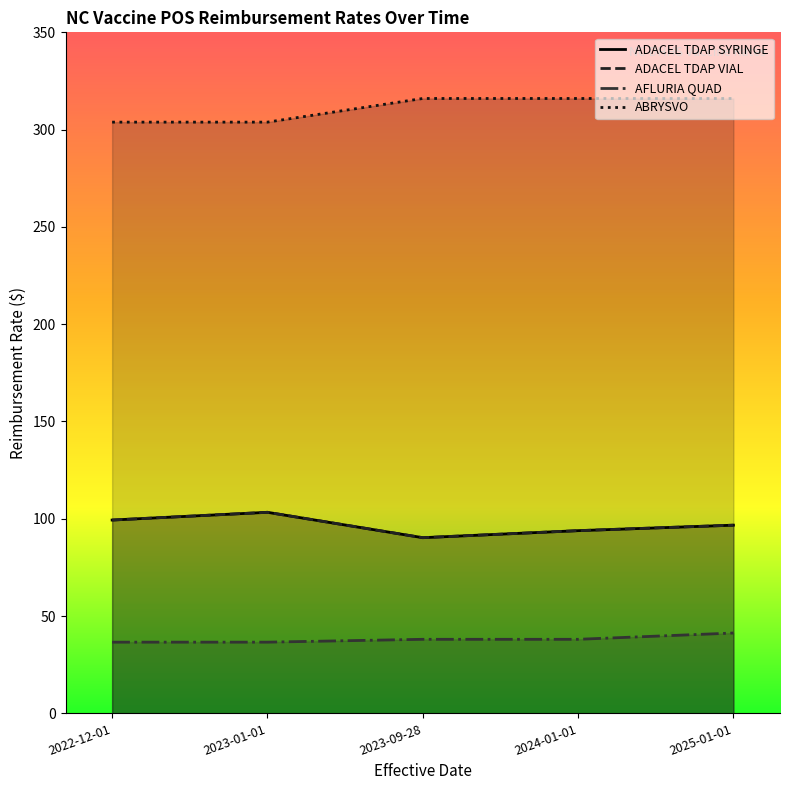

The value of ABRYSVO at 2024-01-01 is 316.0. True or false?

True